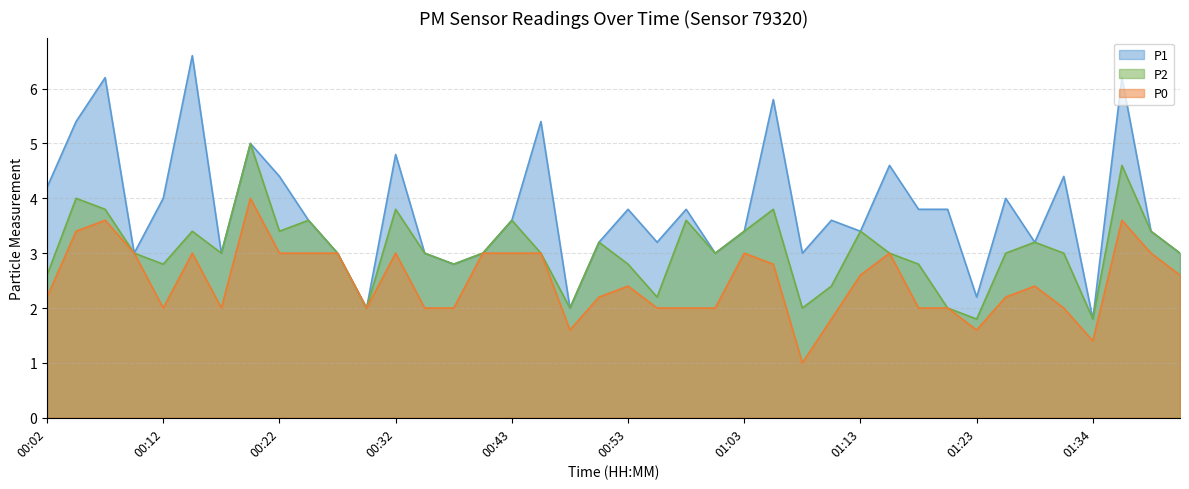

What is the smallest value displayed?

1.0